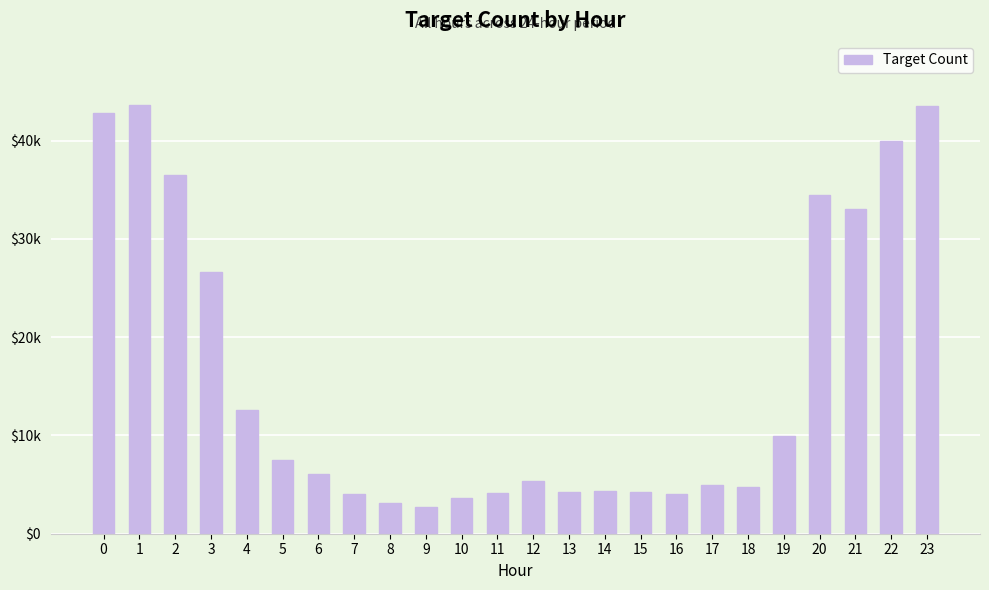

What is the difference between the values at 7 and 9?

1270